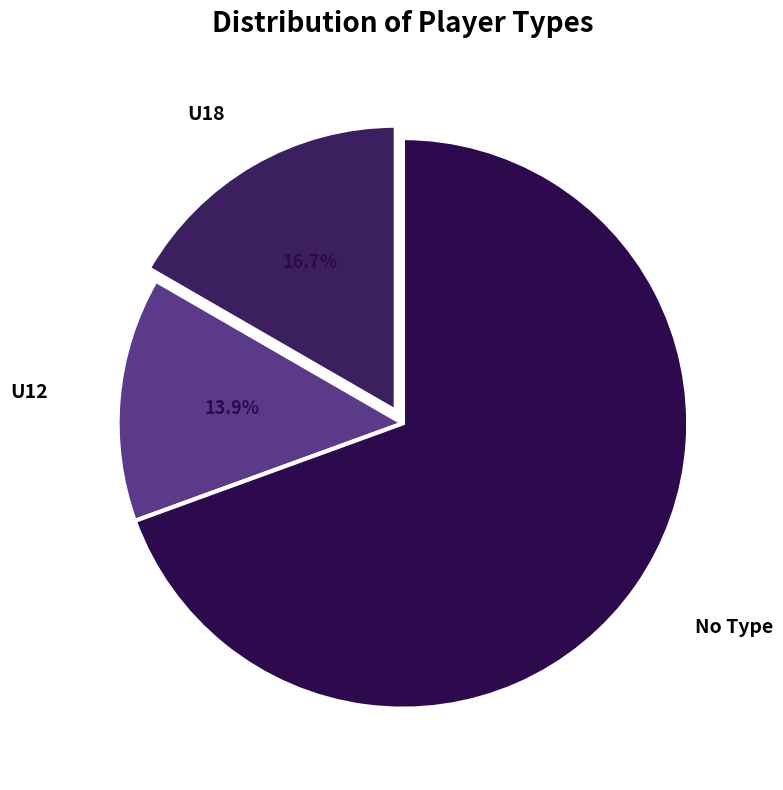

Count the number of slices in the pie.

3